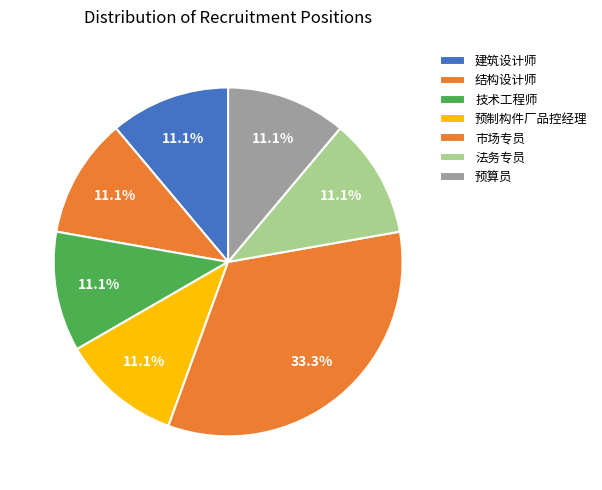

Which category has the biggest portion of the pie?

市场专员